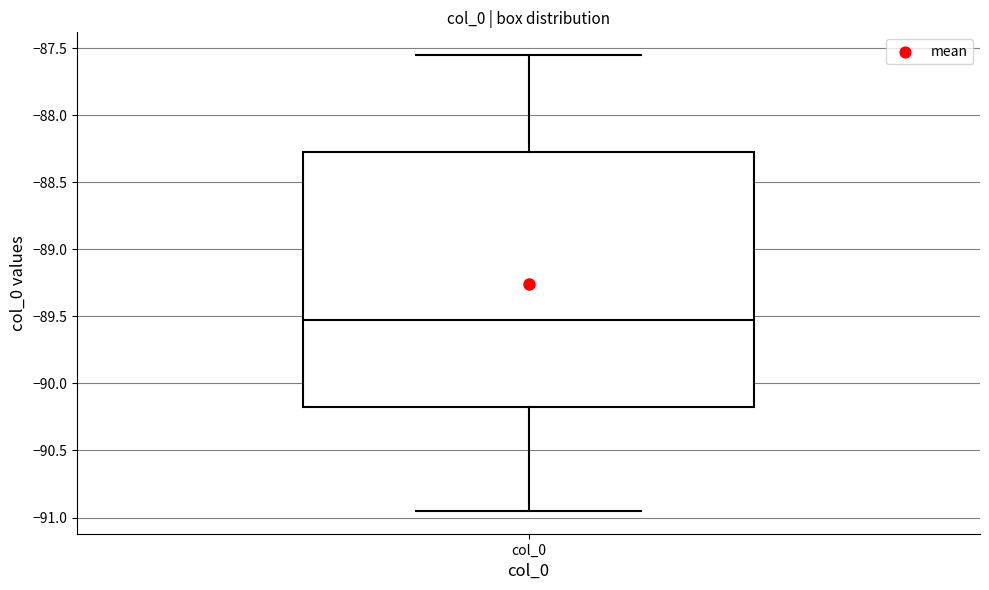

Where is the lower edge of the box for col_0 on the y-axis? The values are not printed on the chart, so give them approximately, as read against the axis.

-90.15